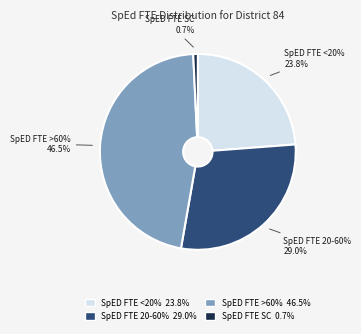

Rank the categories by value from lowest to highest.

SpED FTE SC, SpED FTE <20%, SpED FTE 20-60%, SpED FTE >60%